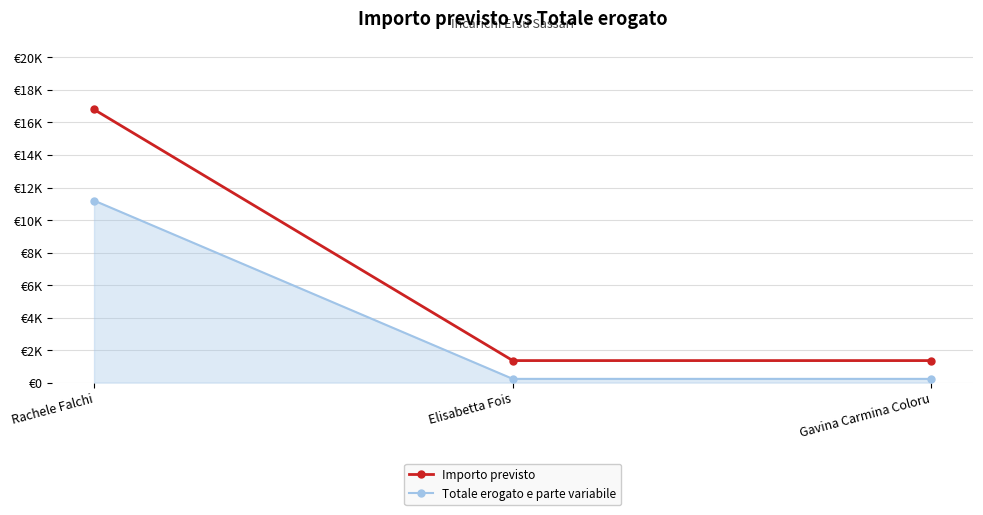

At which category is the sum across all series the highest?

Rachele Falchi